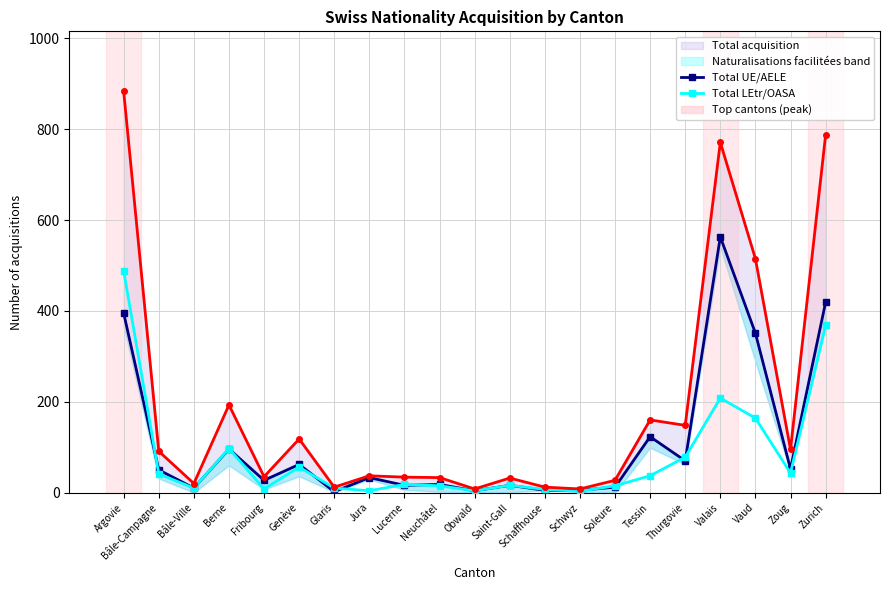

After their last crossing, which series has the higher values: Total LEtr/OASA or Total UE/AELE?

Total UE/AELE